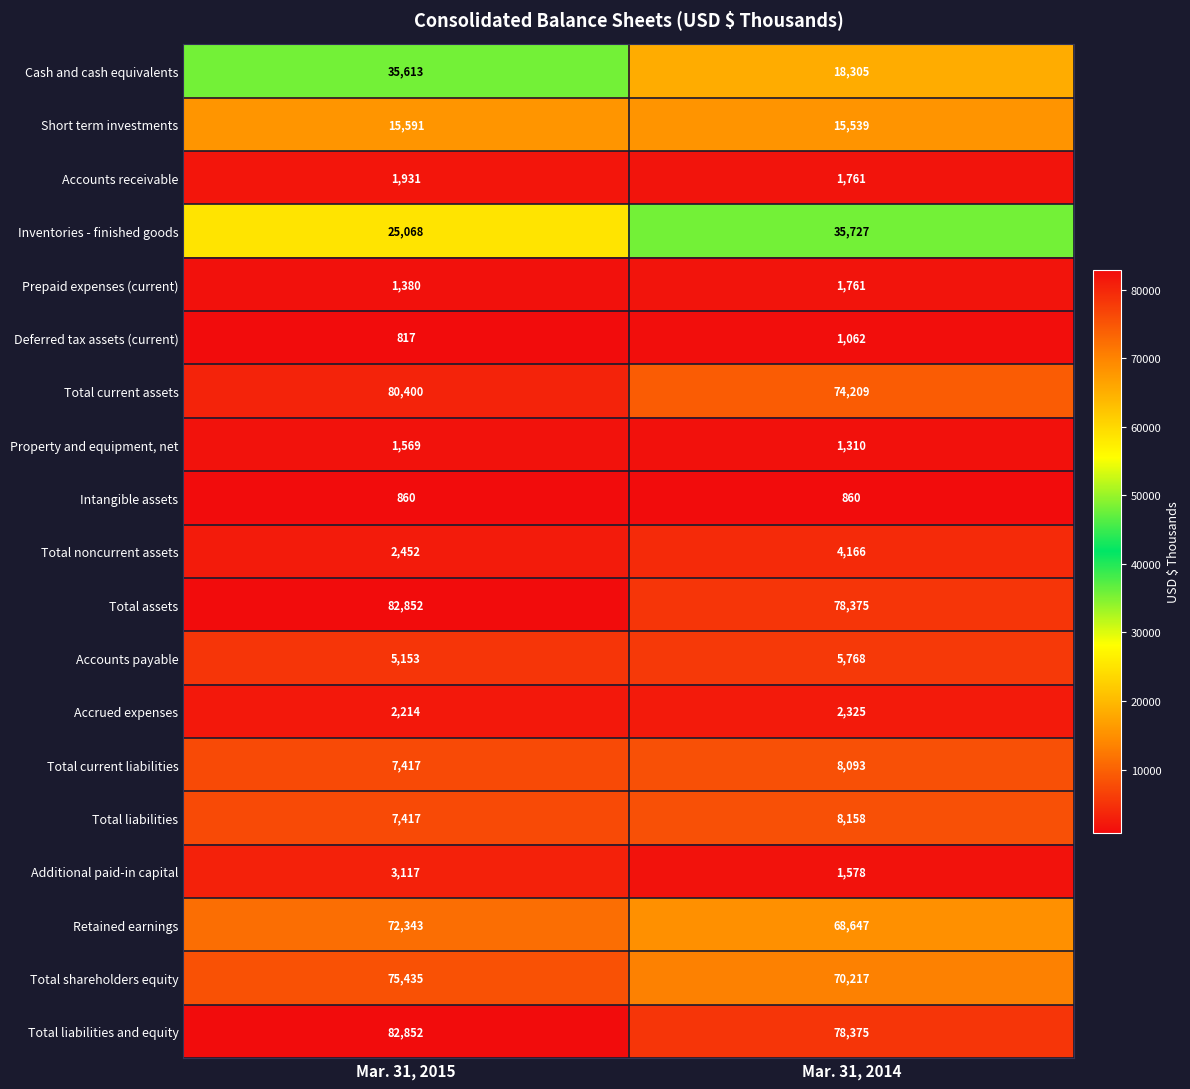

What is the greatest value displayed?

82852